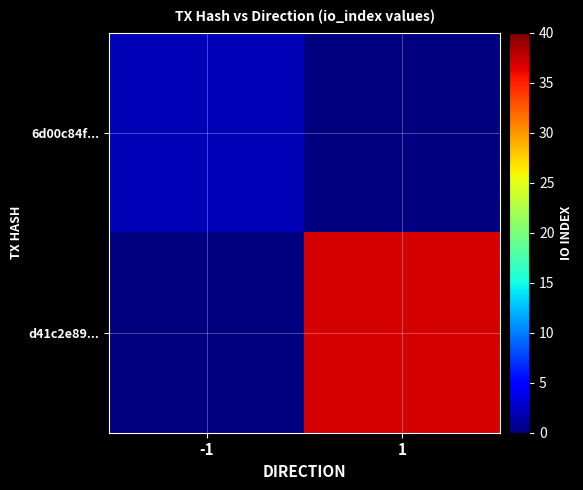

Is it true that 6d00c84f... equals 2.0 at -1?

True